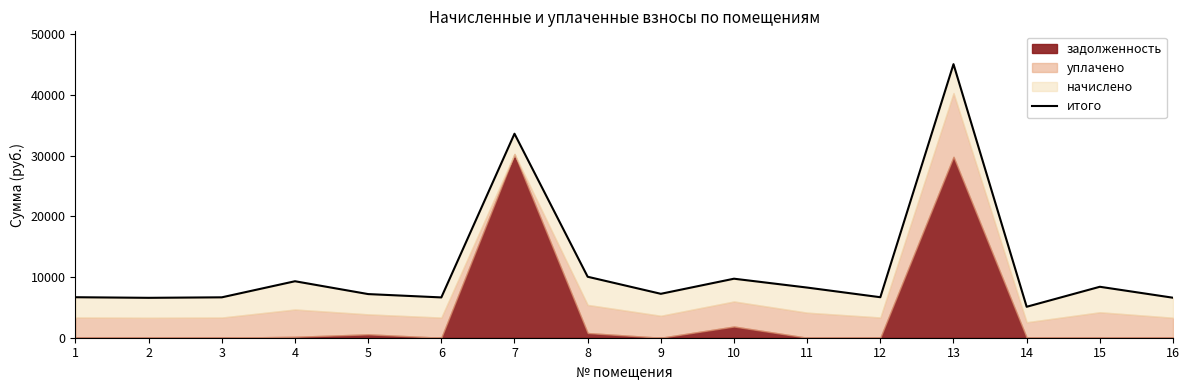

How many interior local valleys (lower than both neighbors) does the data have?

5